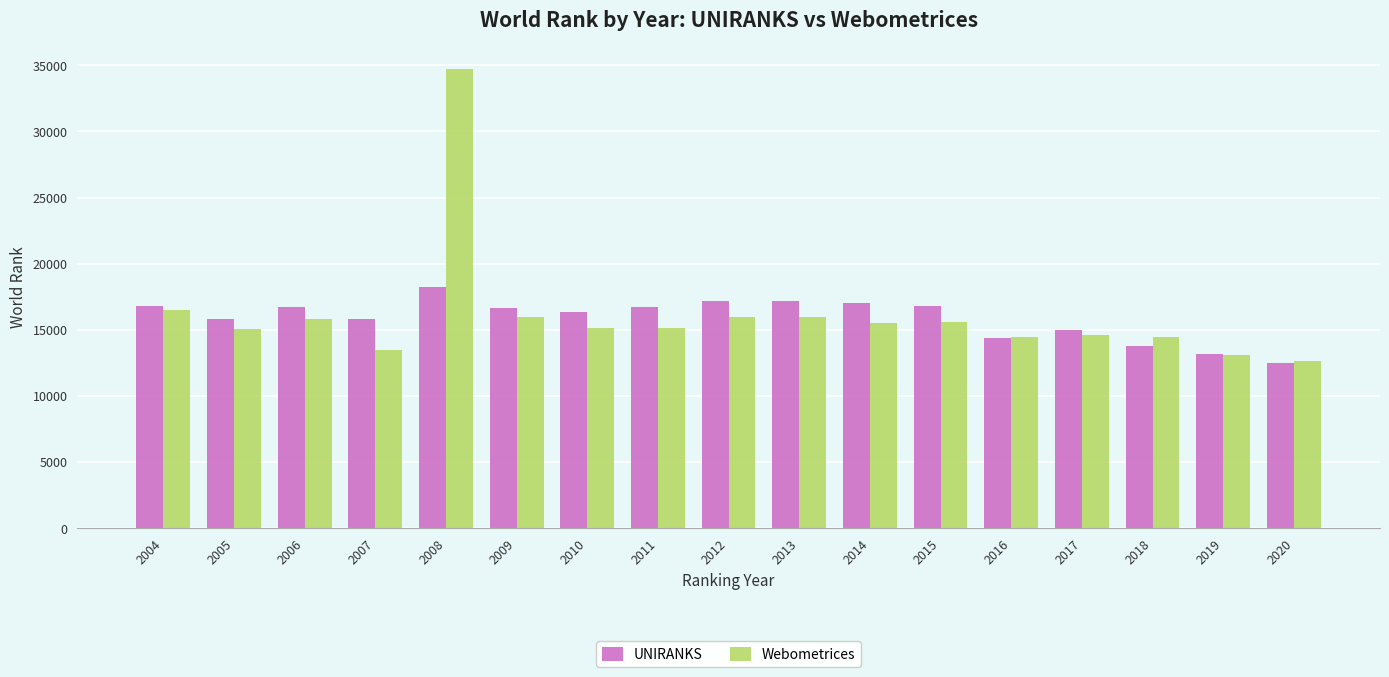

Rank the series at 2008 from highest to lowest value.

Webometrices, UNIRANKS